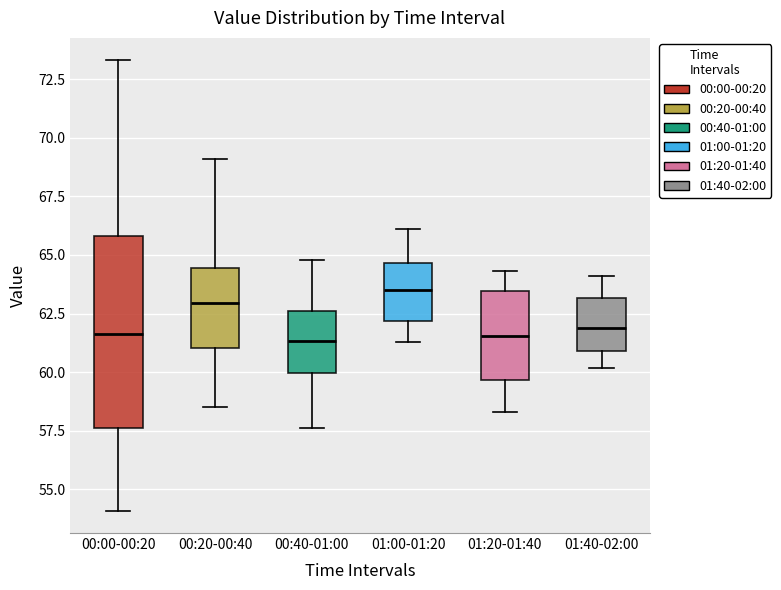

Where does the median line of the box for 00:40-01:00 sit on the y-axis? The values are not printed on the chart, so give them approximately, as read against the axis.

61.5